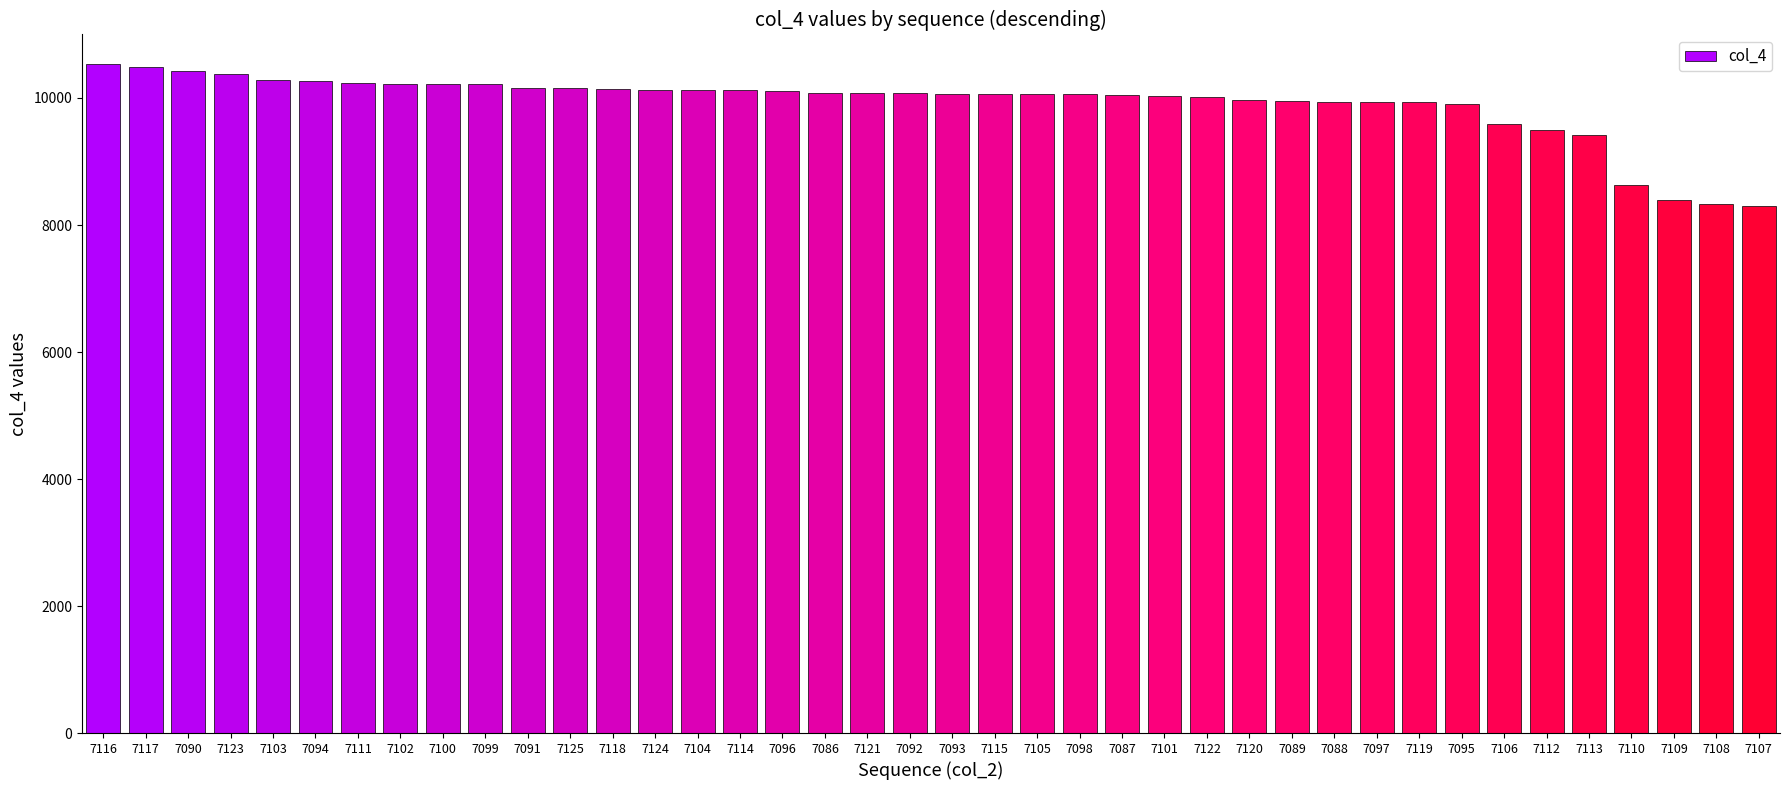

How many series are shown in this chart?

1